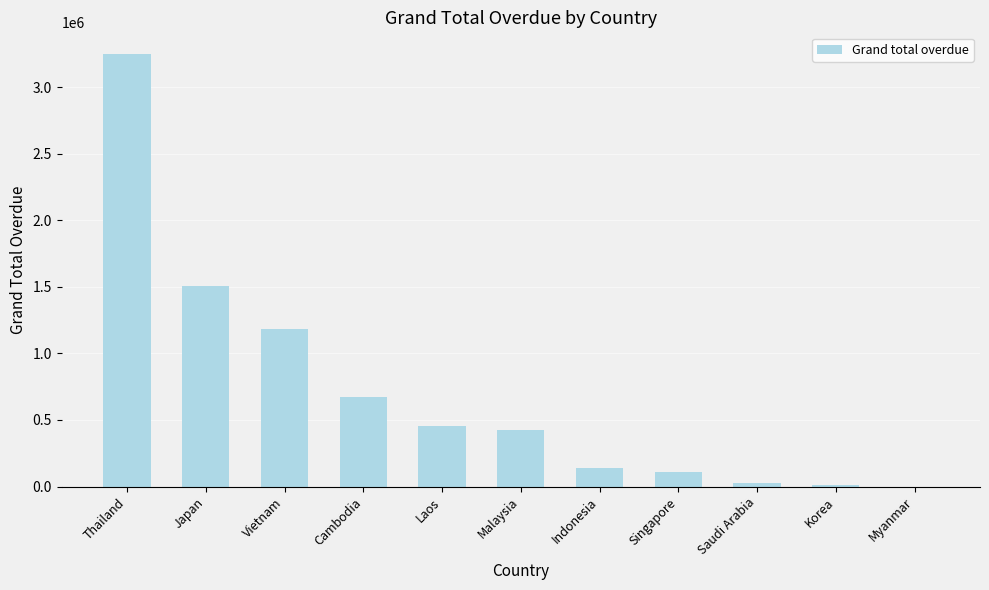

Which category has the highest value across all series?

Thailand